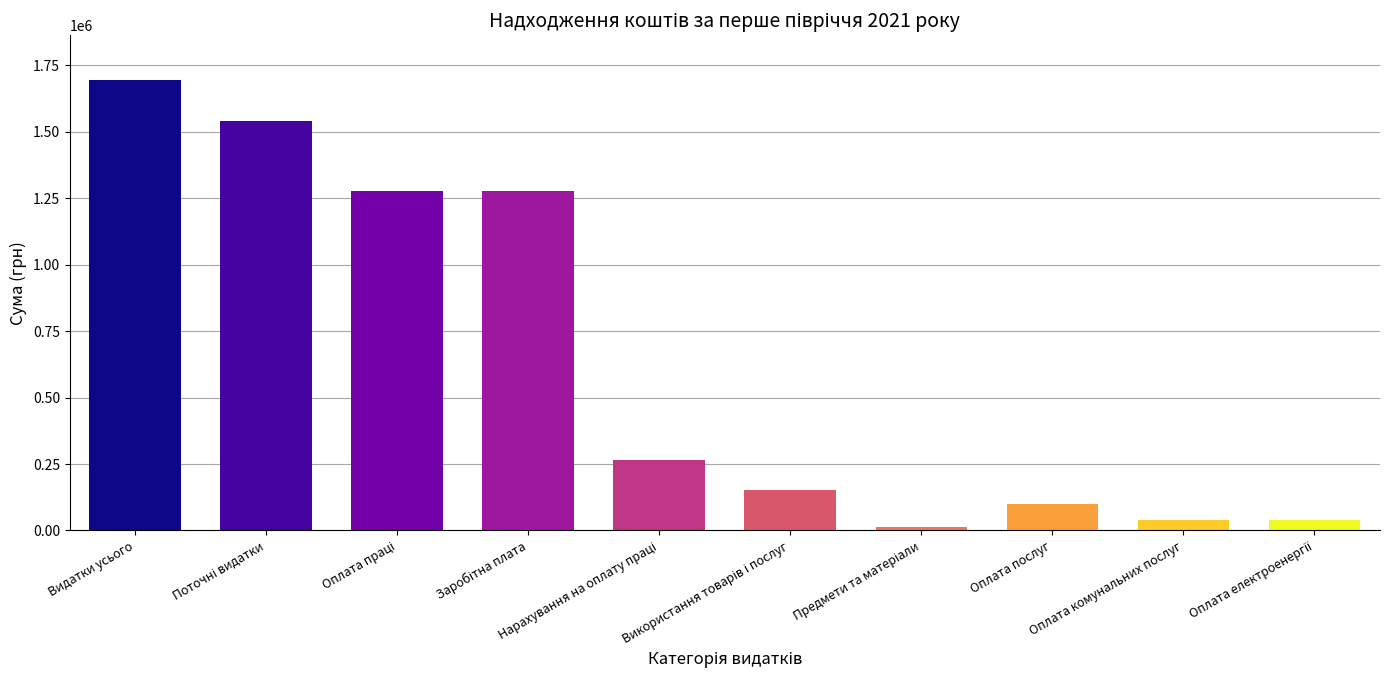

Reading right to left, extract all data points from this chart.

38656.3	38656.3	100778.2	12468.0	151902.5	264915.4	1276113.8	1276113.8	1541029.2	1693562.3